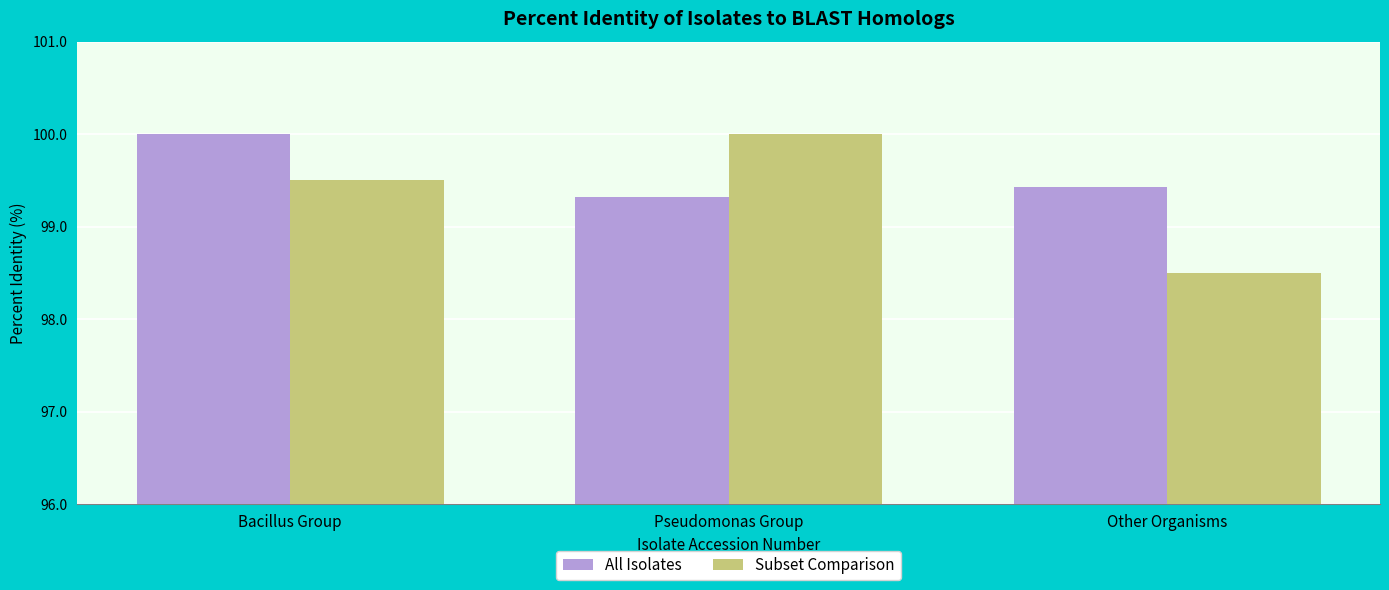

What is the total value across all series at Pseudomonas Group?

199.3